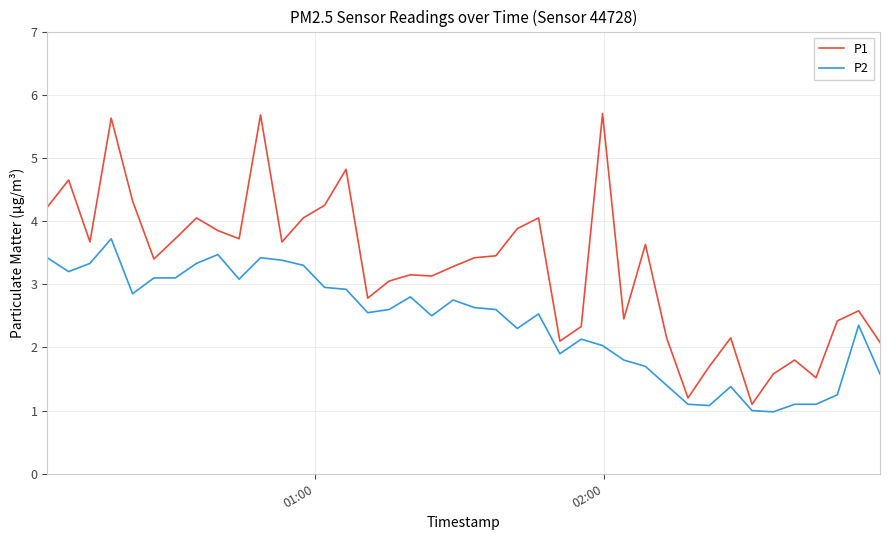

List the series in order of their overall mean, lowest first.

P2, P1